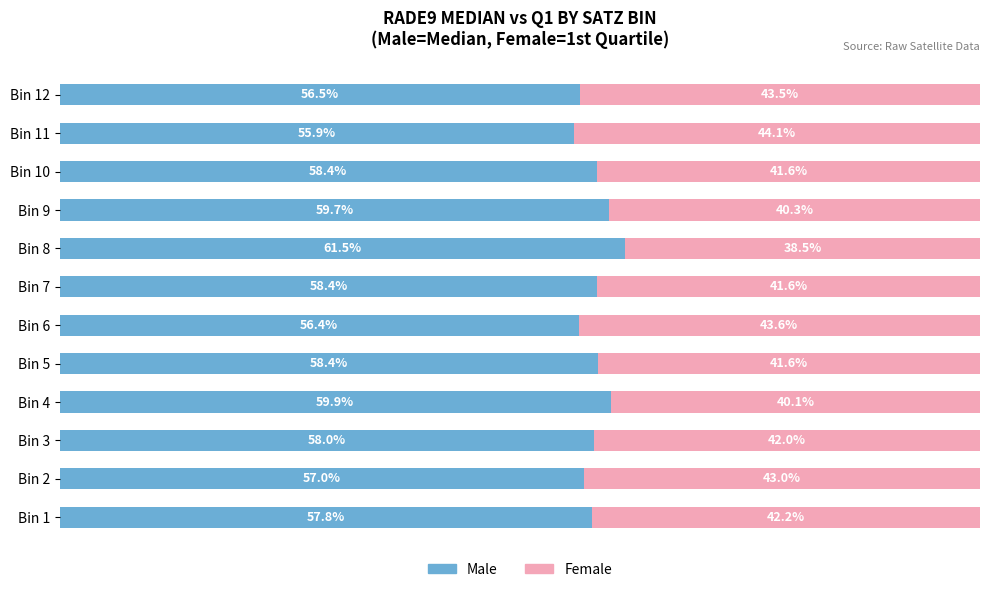

Which category has the lowest value in the Male series?

Bin 11